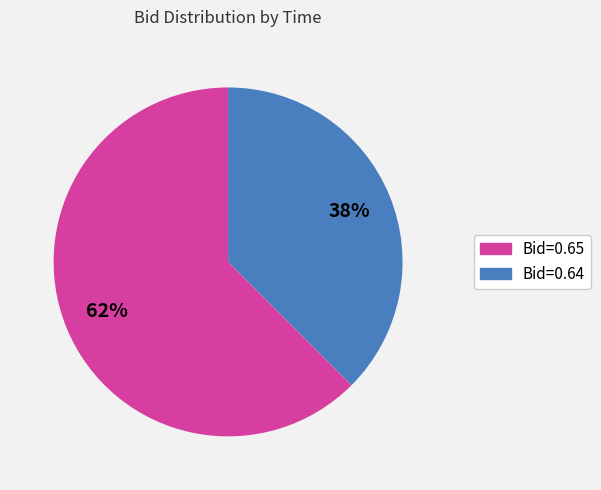

Does any single category account for the majority?

Yes